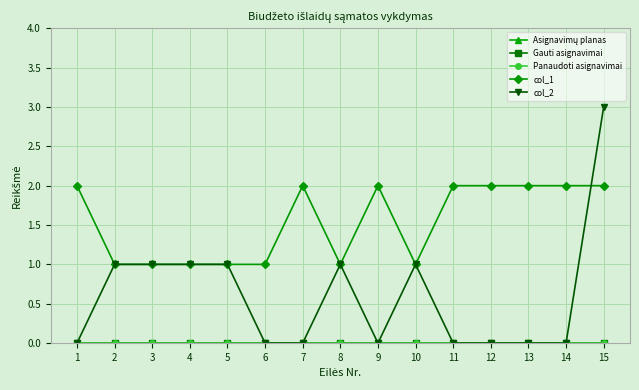

What is the lowest value of the col_1 series?

1